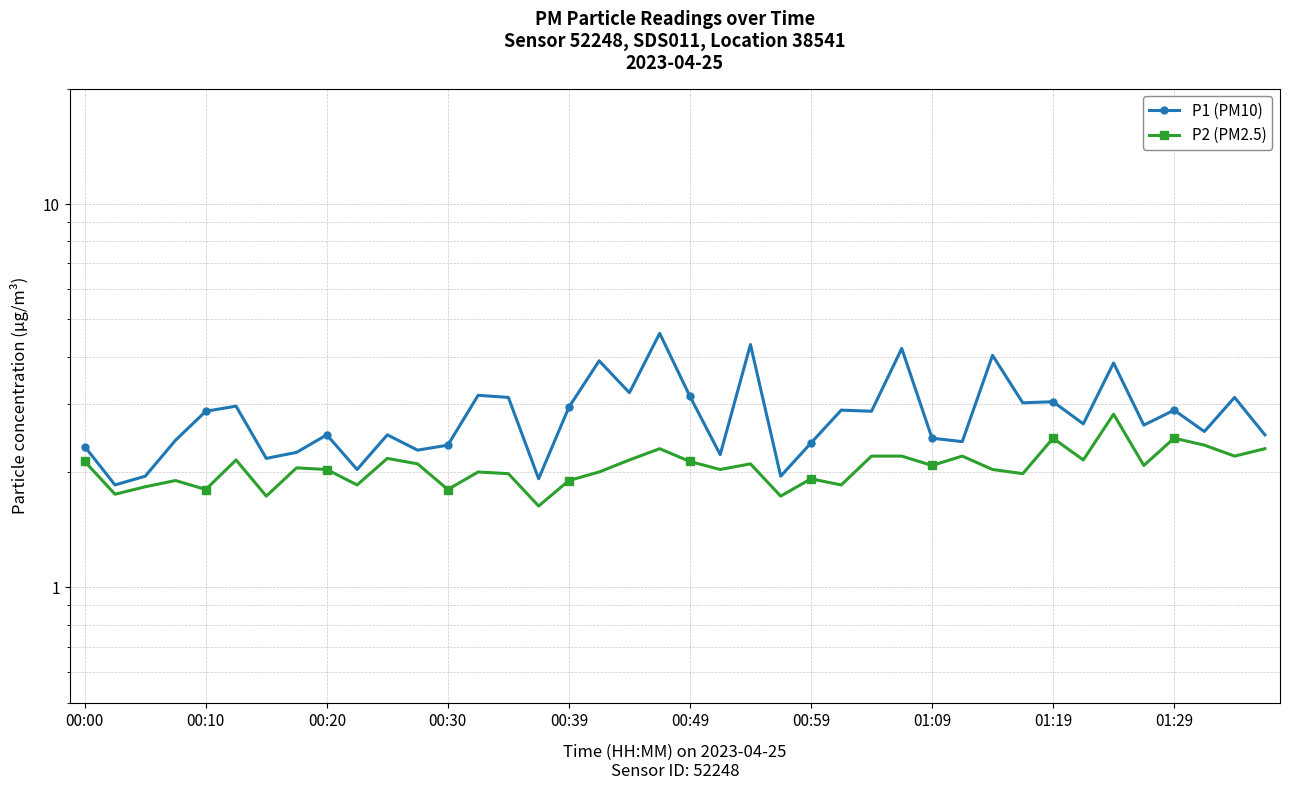

What is the difference between the highest and lowest values at 30?

2.0